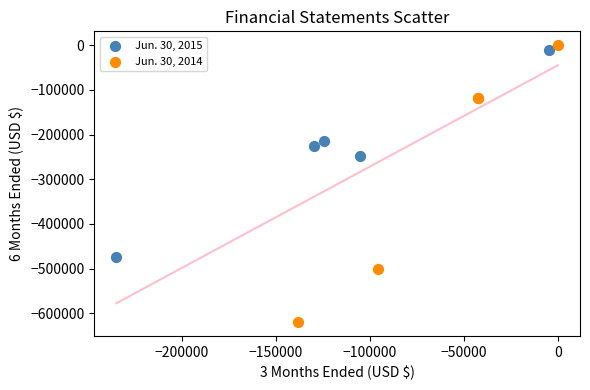

Which series has the widest spread of Y values?

Jun. 30, 2014